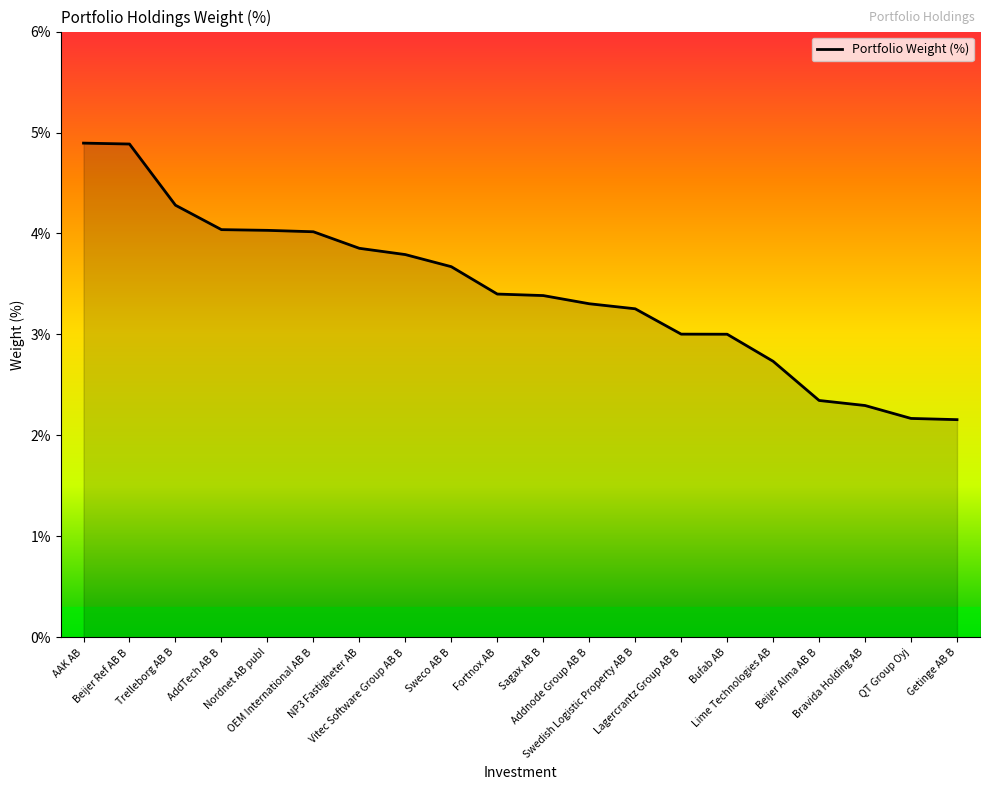

What is the sum of all values?

68.5